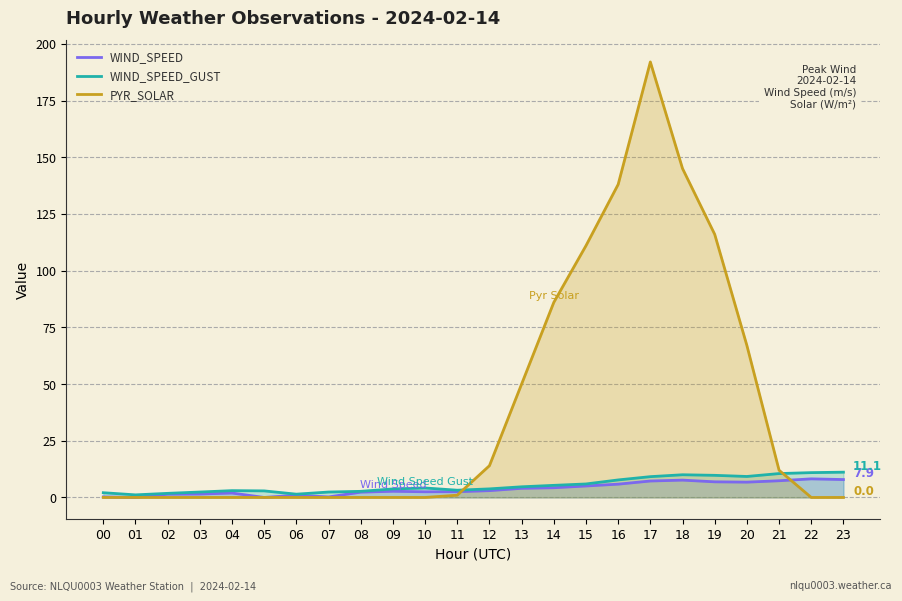

What is the value of the WIND_SPEED point at the 22nd from the left?

7.4